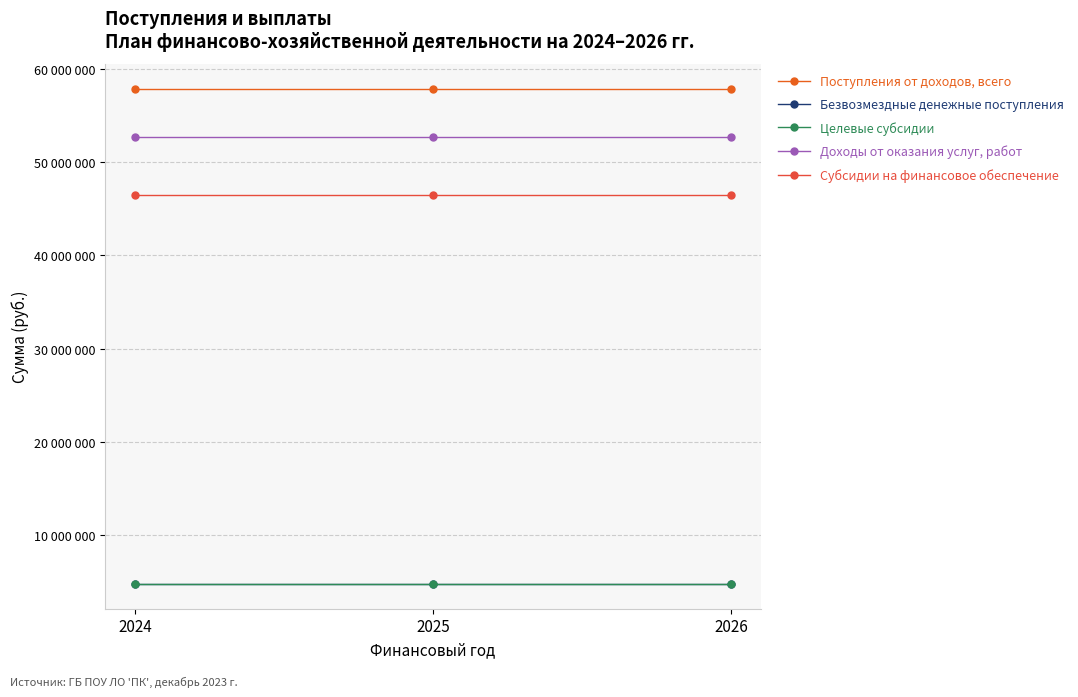

Between 2024 and 2026, which is larger?

2024